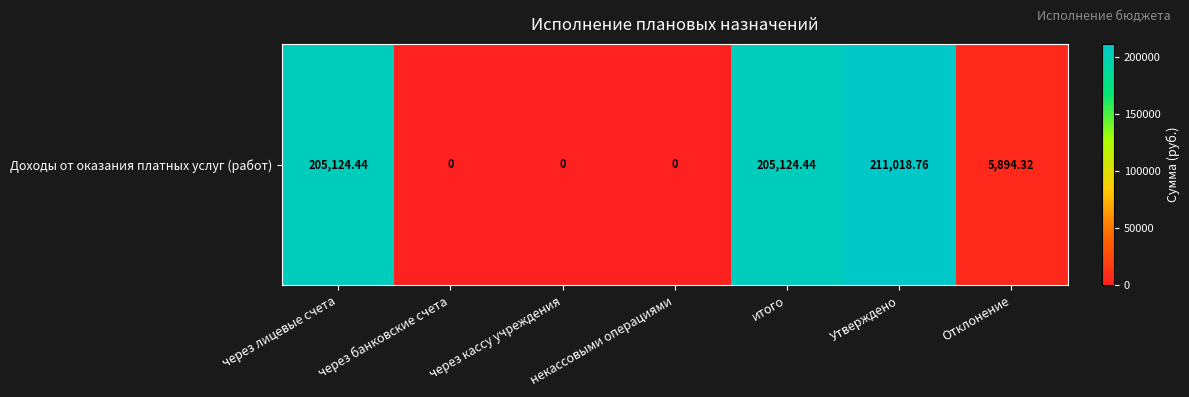

List the labels in order of value, smallest first.

через банковские счета, через кассу учреждения, некассовыми операциями, Отклонение, через лицевые счета, итого, Утверждено